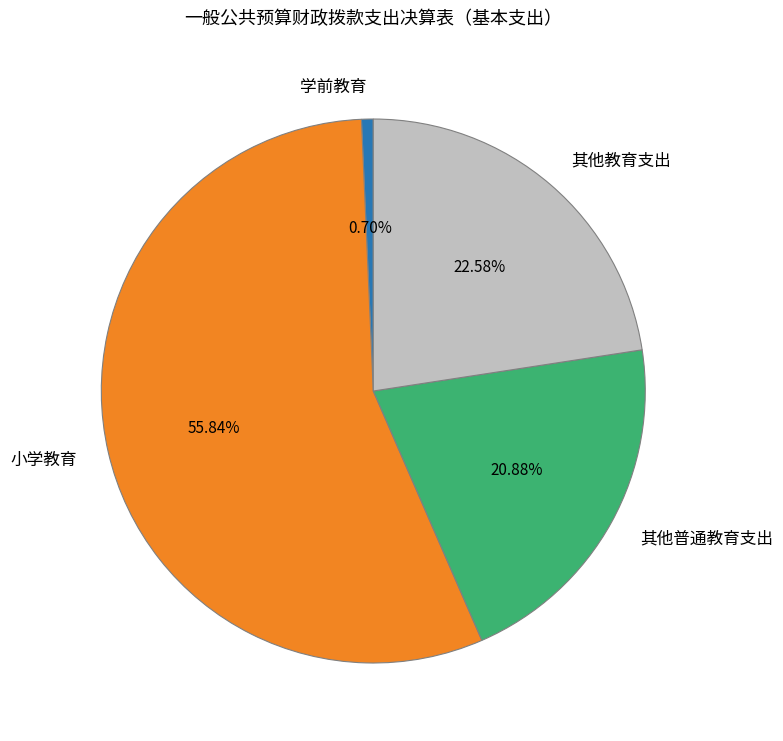

How many slices are in this pie chart?

4